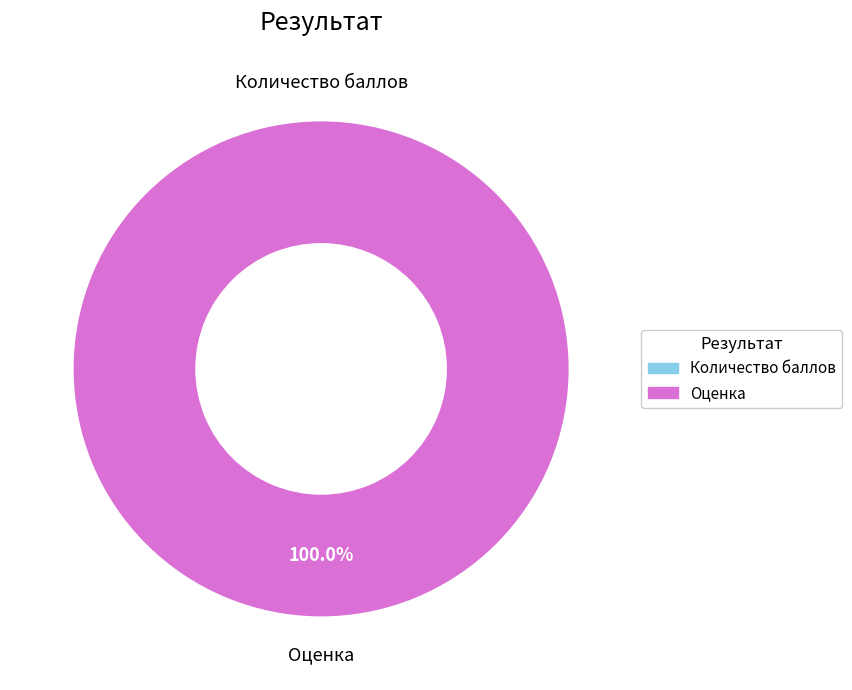

How much of the chart is everything except Количество баллов?

100.0%